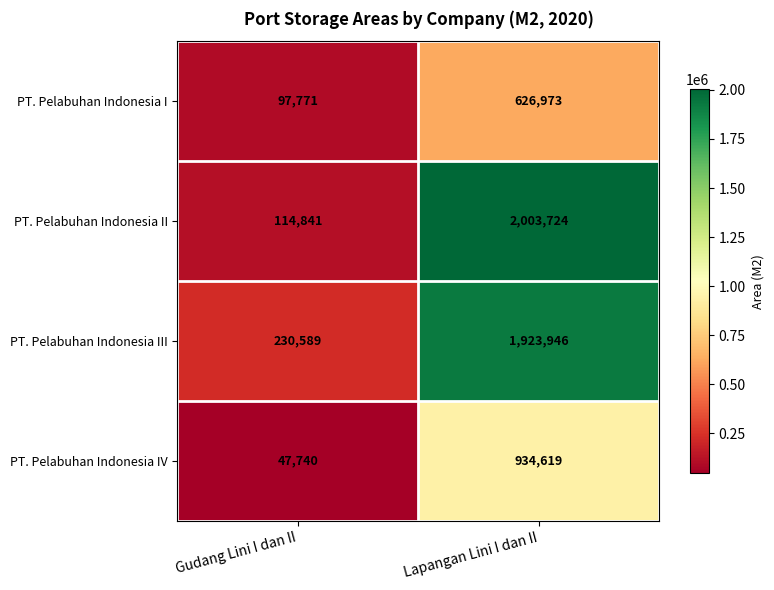

Rank the series by their maximum value, from highest to lowest.

PT. Pelabuhan Indonesia II, PT. Pelabuhan Indonesia III, PT. Pelabuhan Indonesia IV, PT. Pelabuhan Indonesia I